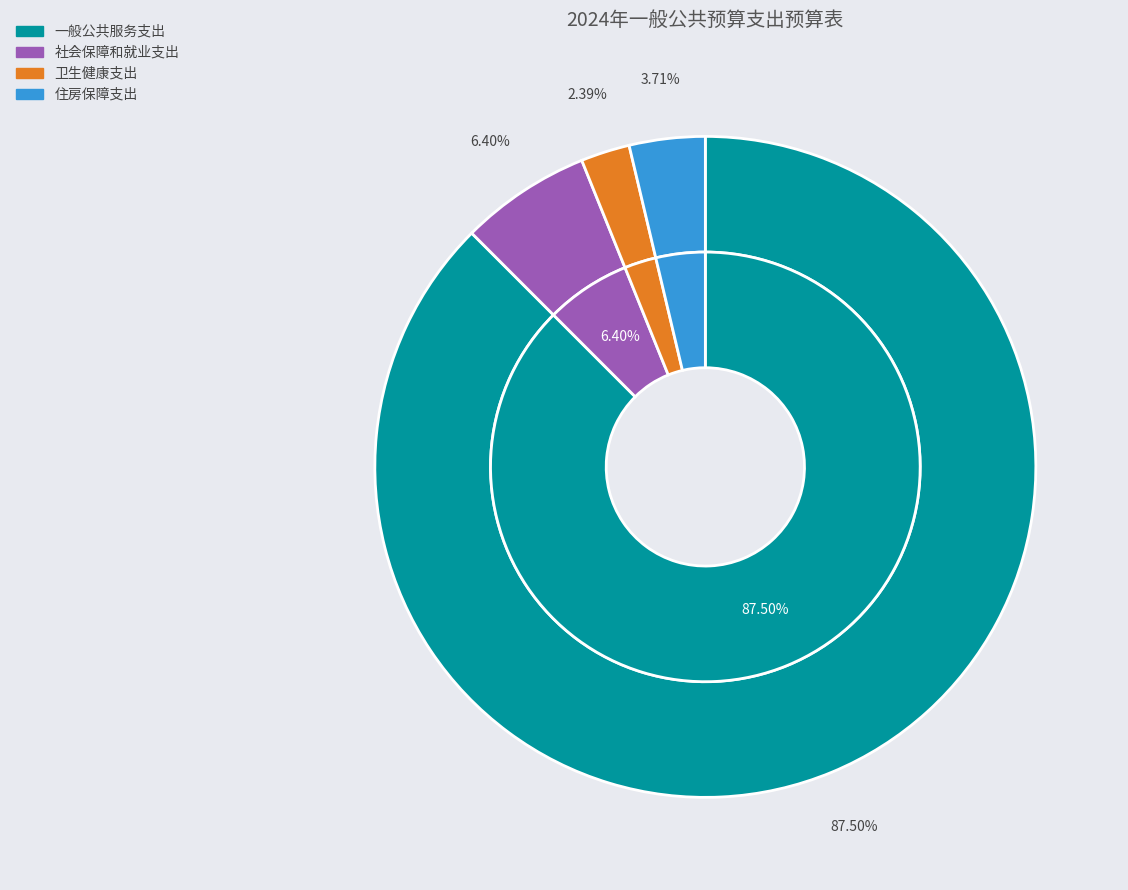

Which slice is the smallest?

卫生健康支出